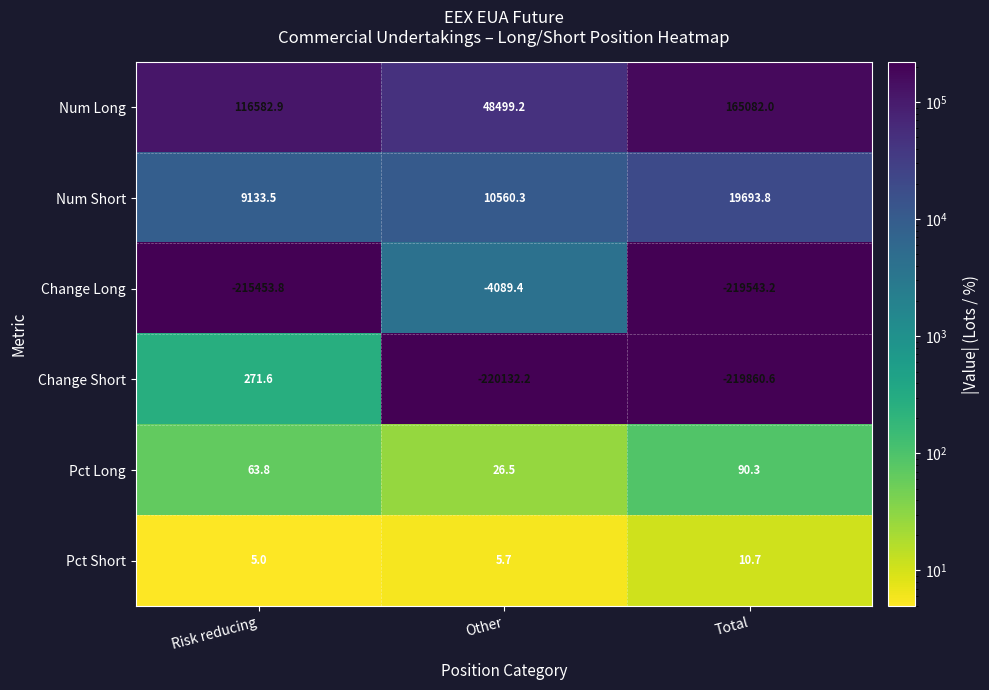

The value of Num Long at Risk reducing is 206980.0. True or false?

False